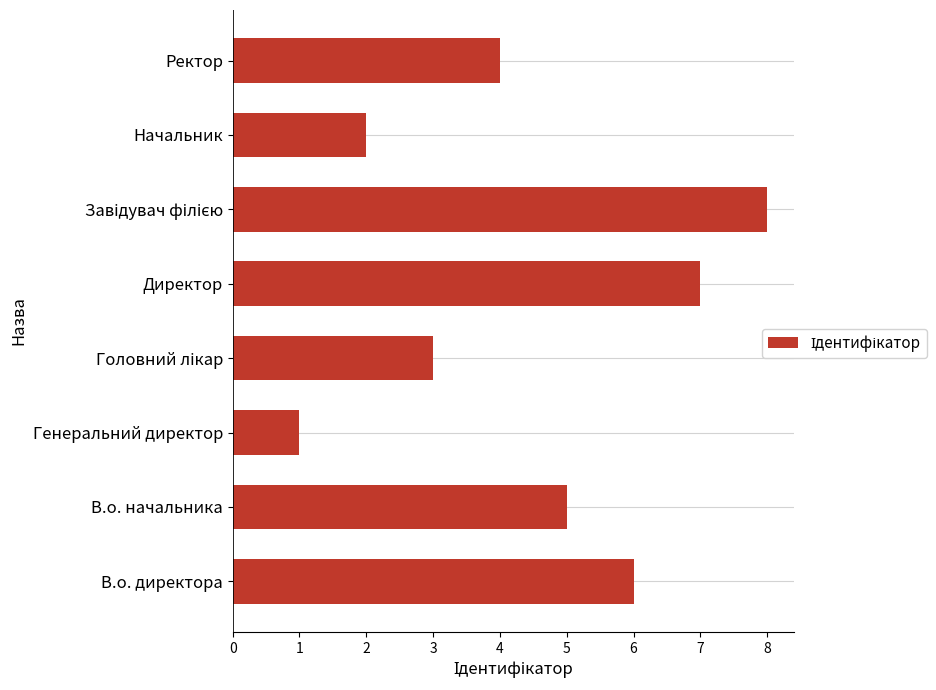

Approximately how many times larger is the value at Ректор compared to Генеральний директор?

4.0